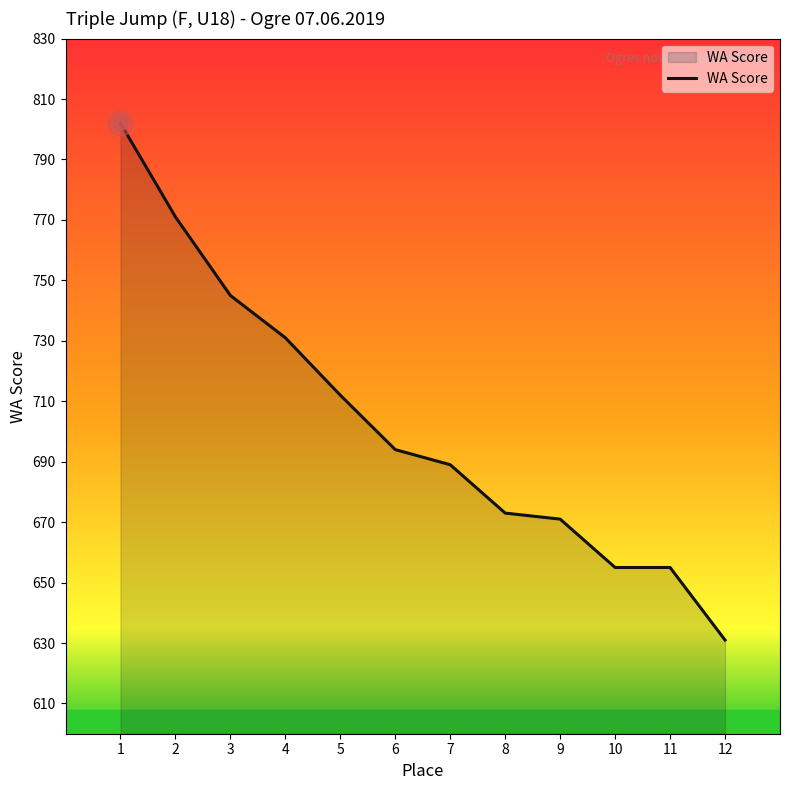

At which label is the value closest to 716?

5